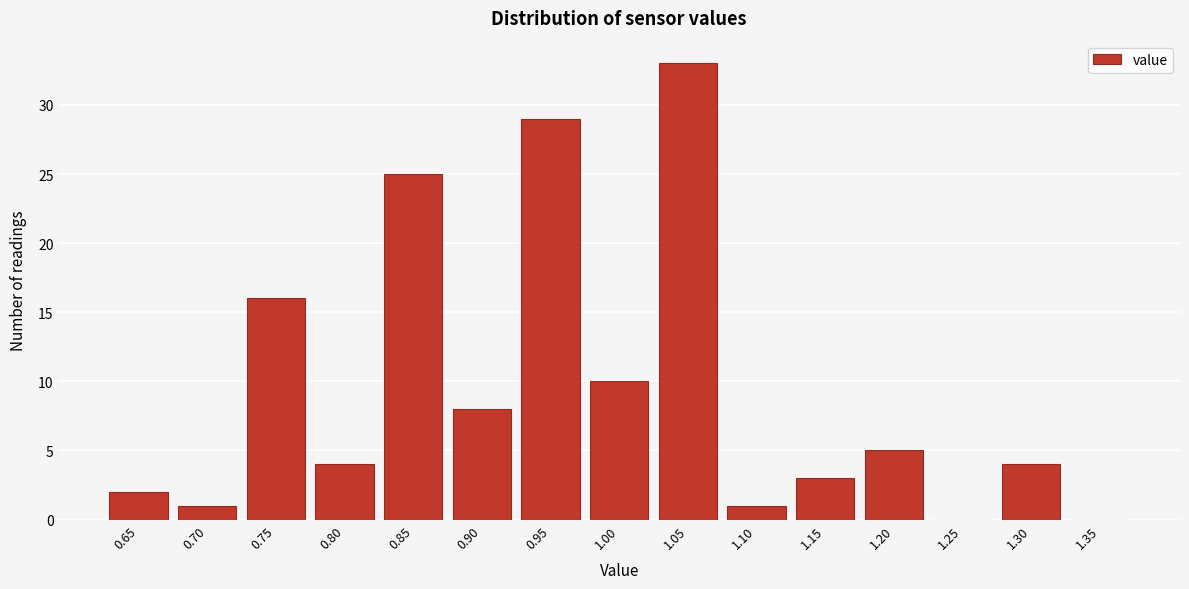

Reading left to right, extract all data points from this chart.

0.65=2	0.70=1	0.75=16	0.80=4	0.85=25	0.90=8	0.95=29	1.00=10	1.05=33	1.10=1	1.15=3	1.20=5	1.25=0	1.30=4	1.35=0